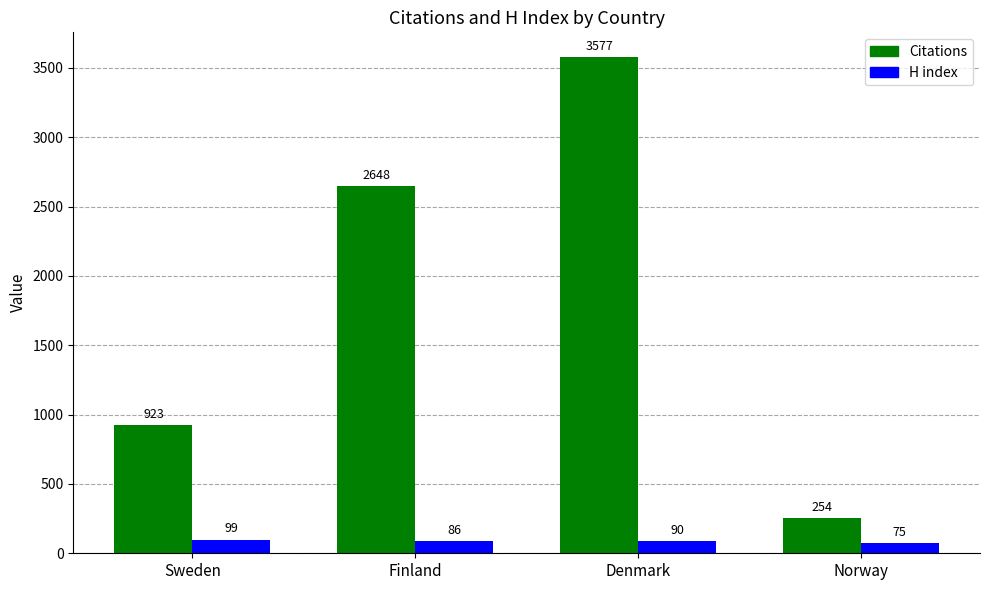

How many data points does each series have?

4